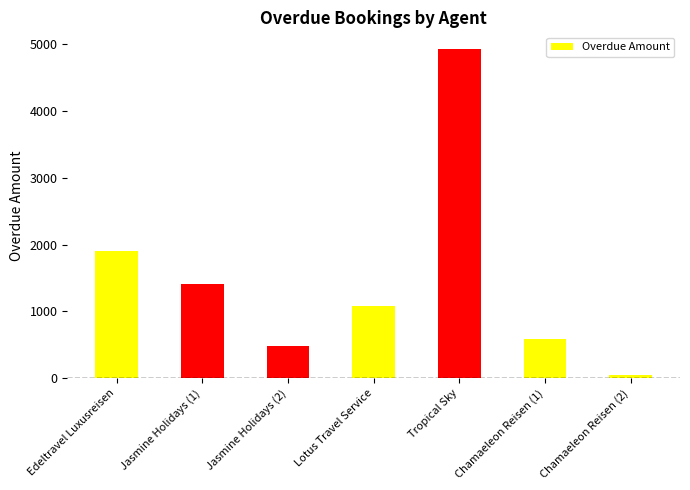

How many values are below 1085?

3